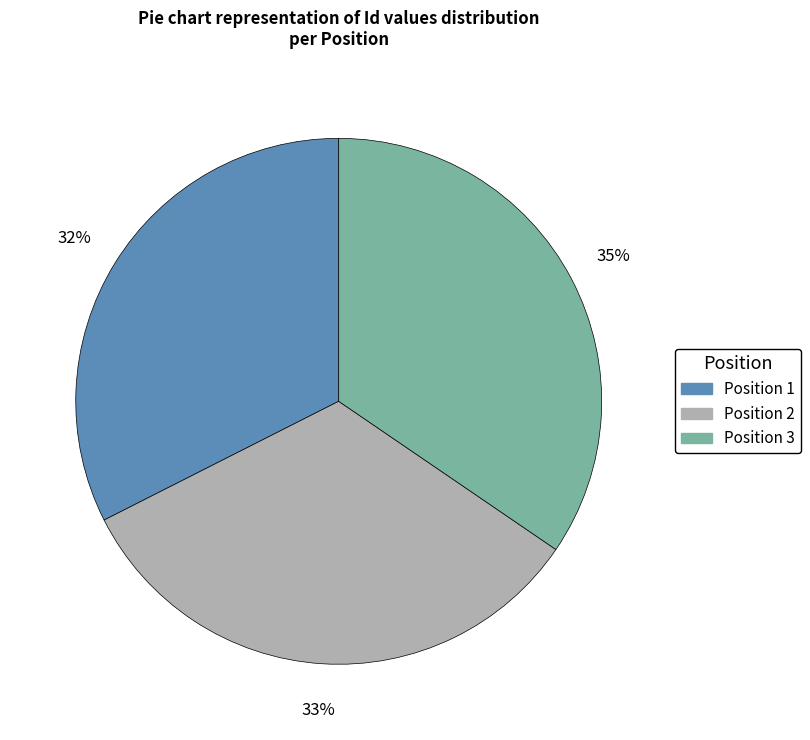

Does any single category account for the majority?

No